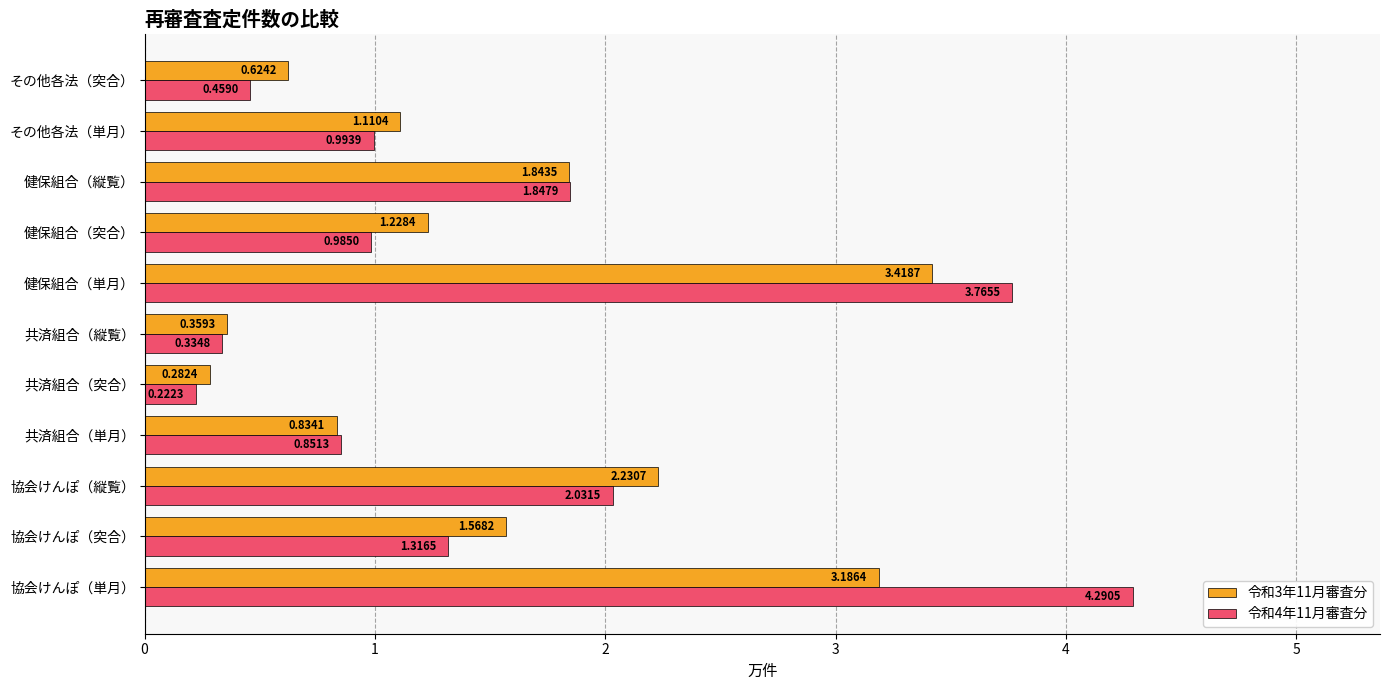

Where is 令和4年11月審査分 nearest to the value 2?

協会けんぽ（縦覧）